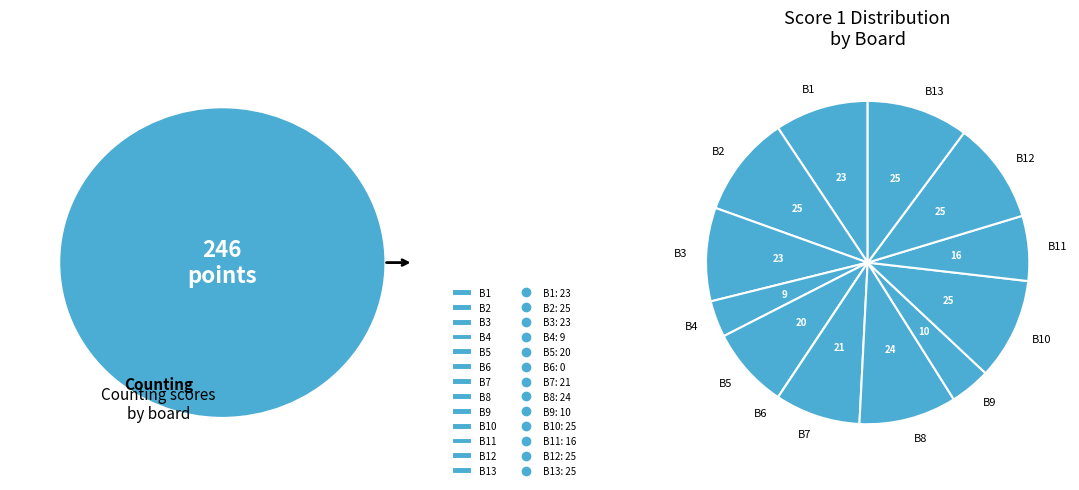

Is the sum of B1 and B10 greater than half?

No